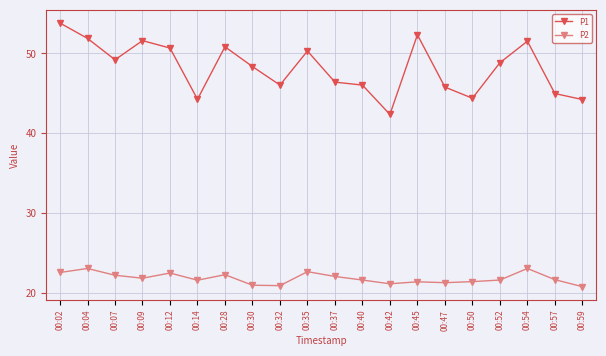

How many lines are shown in the chart?

2